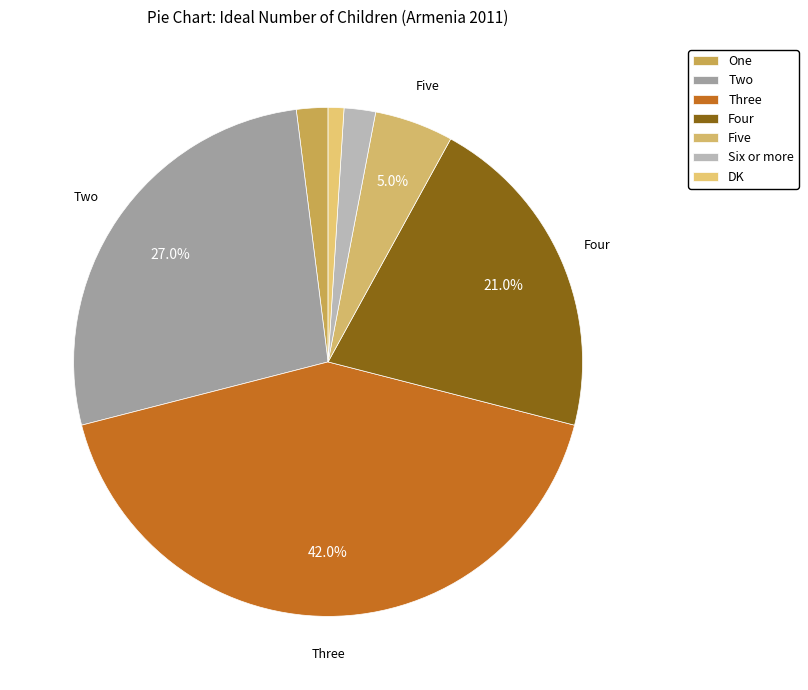

What percentage is NOT represented by Five?

95.0%